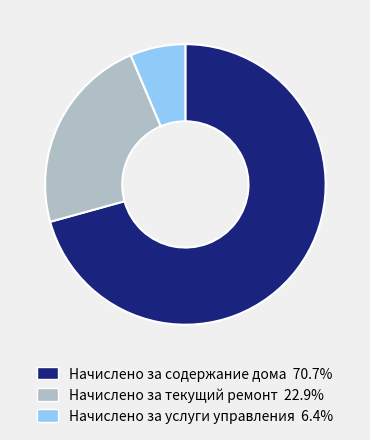

Between Начислено за текущий ремонт and Начислено за услуги управления, which is larger?

Начислено за текущий ремонт